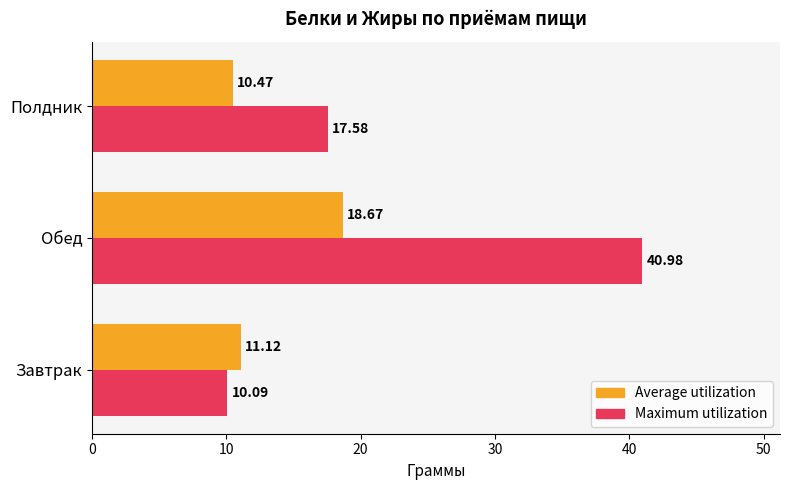

Between Завтрак and Полдник, which series saw the biggest shift?

Maximum utilization